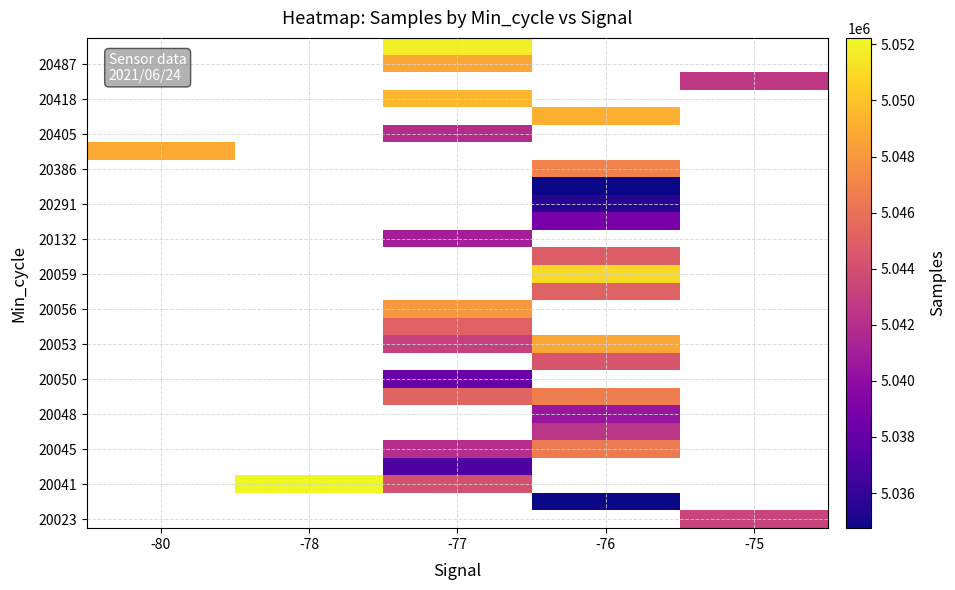

What is the greatest value displayed?

5052233.0